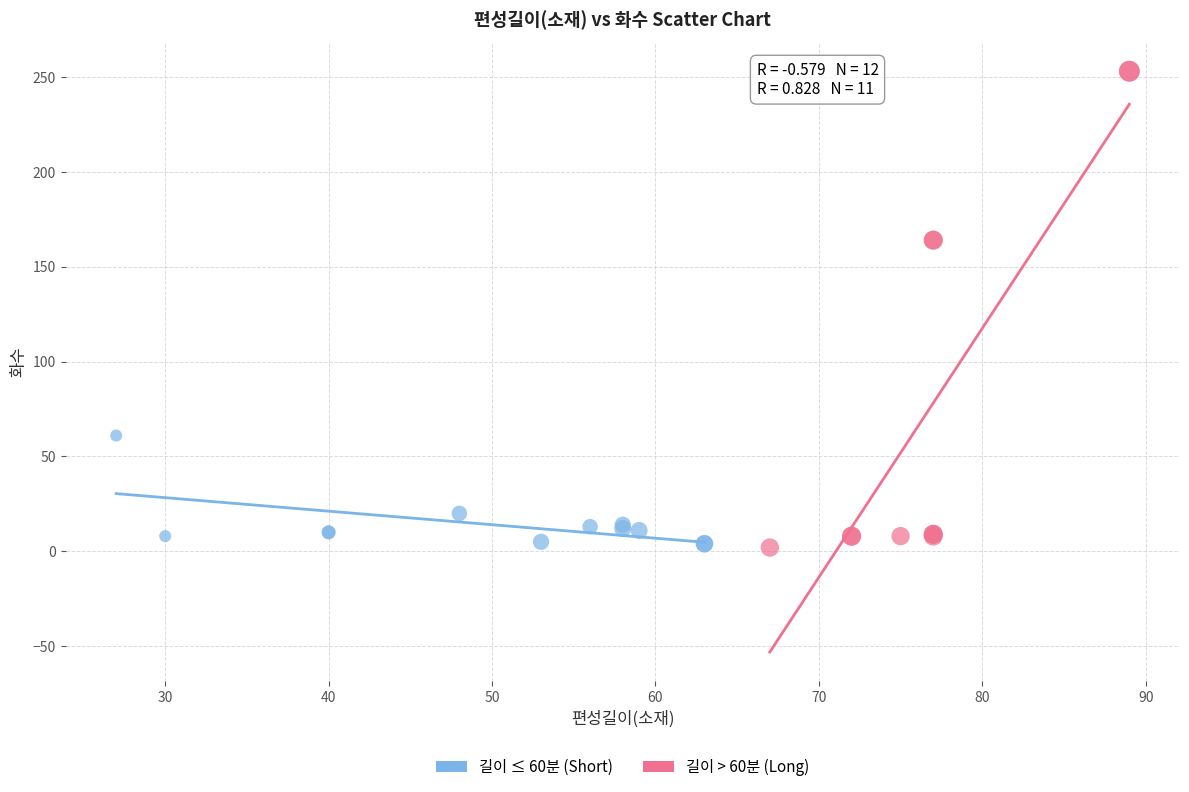

Which series contains the highest Y value?

길이 > 60분 (Long)